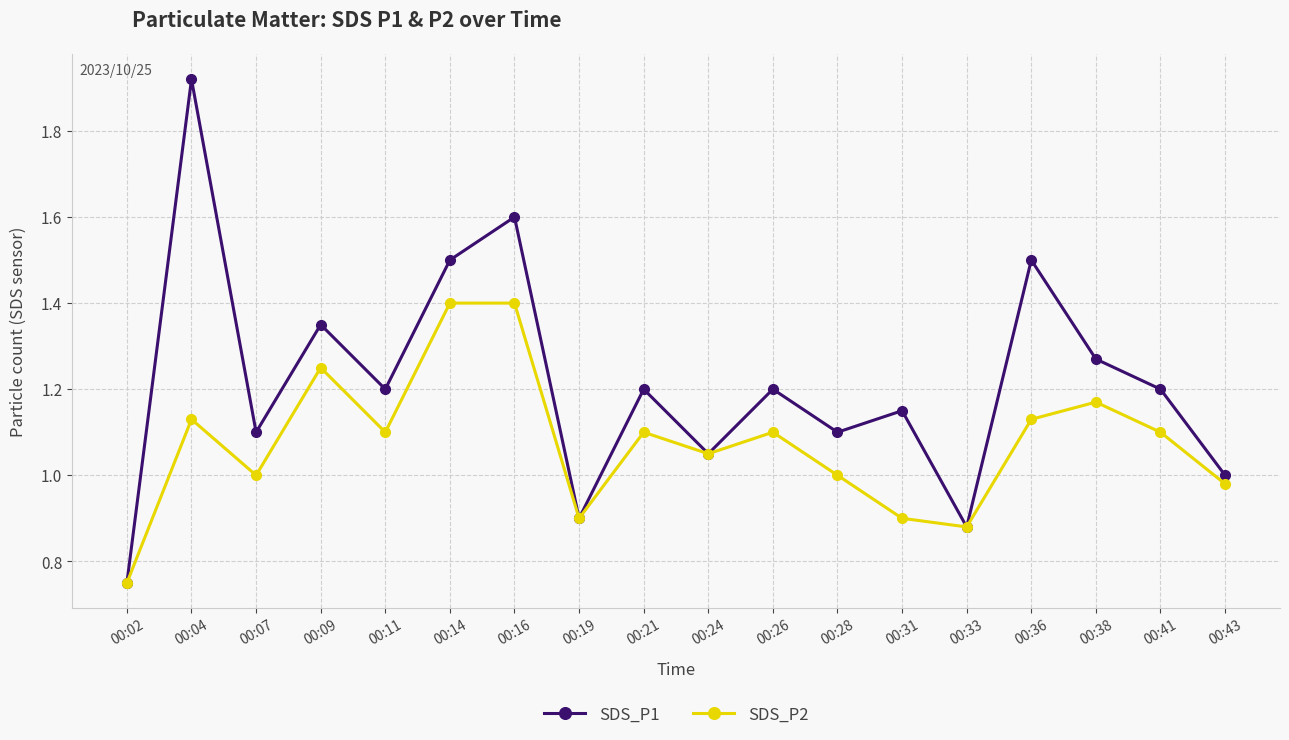

What is the total value across all series at 00:21?

2.3